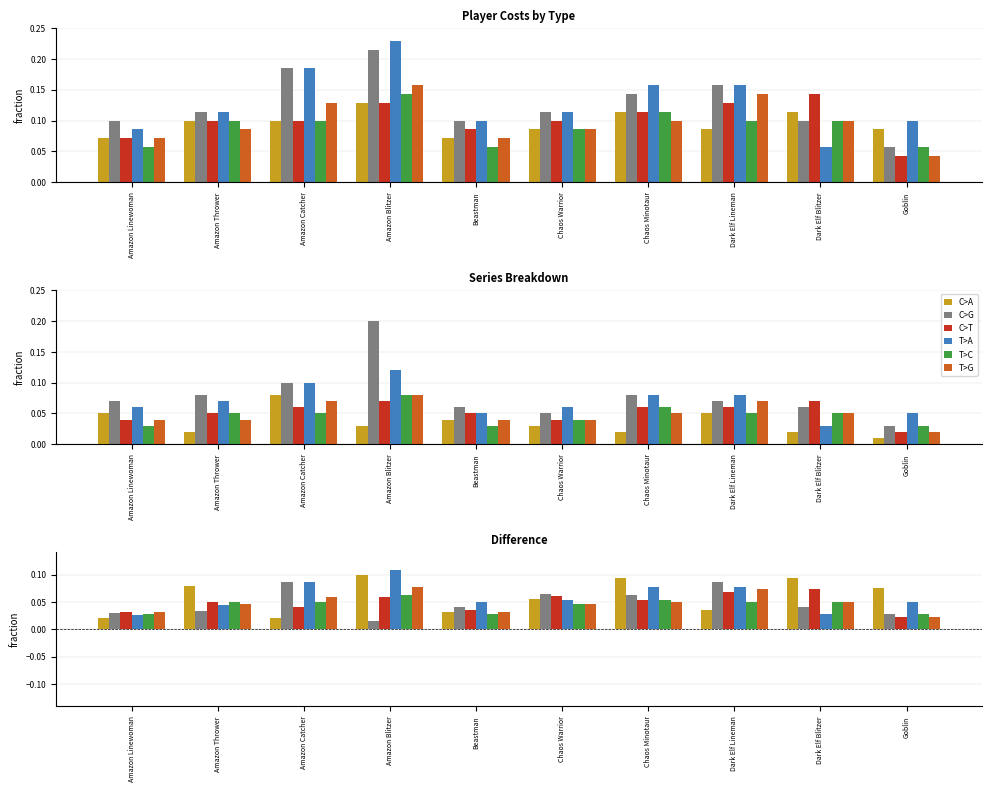

Which has a higher value, Chaos Warrior or Beastman?

Chaos Warrior